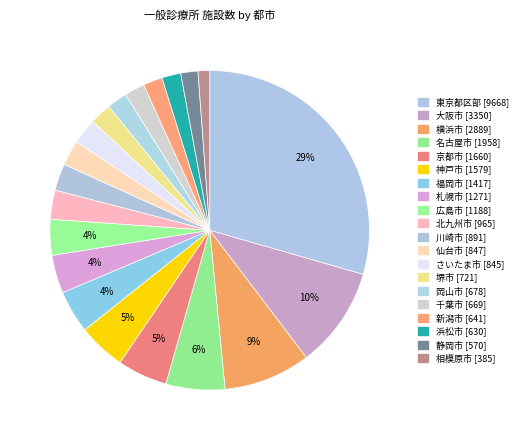

Which slice is the largest?

東京都区部